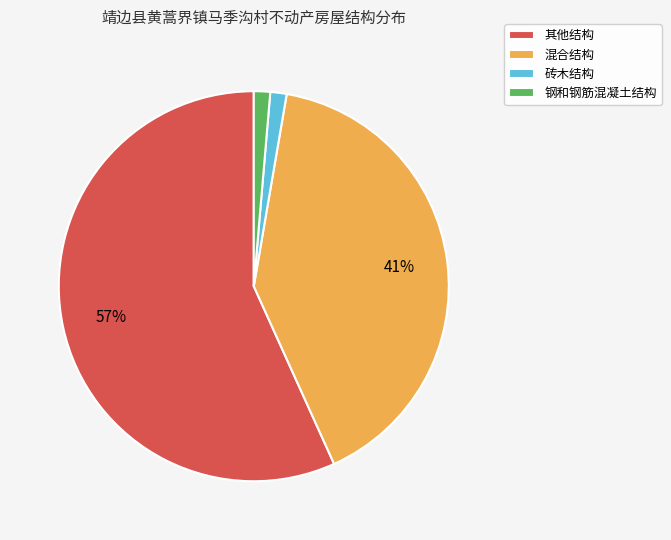

What is the ratio of the value at 钢和钢筋混凝土结构 to the value at 砖木结构?

1.0